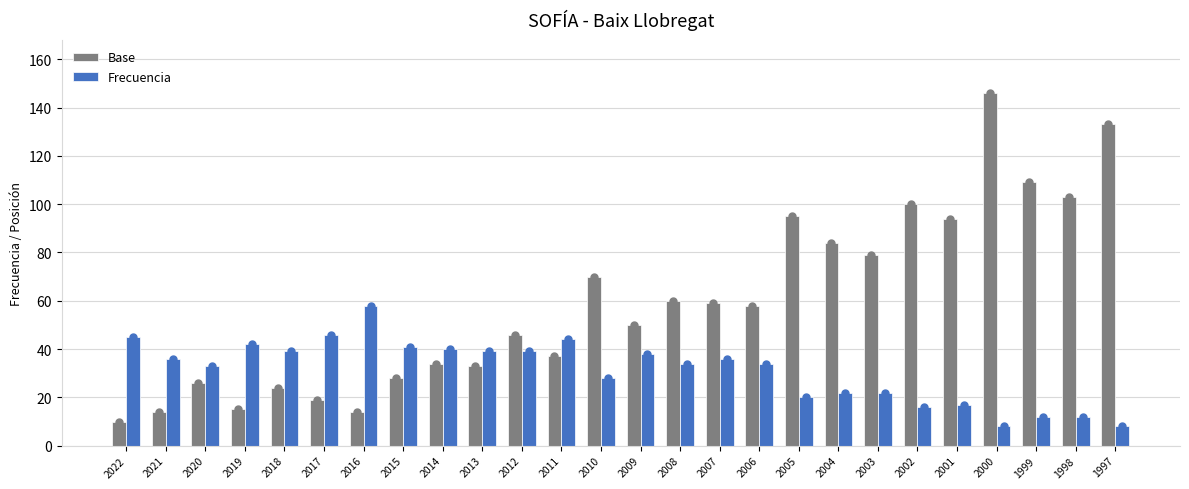

Between 1999 and 1998, which is larger?

1999